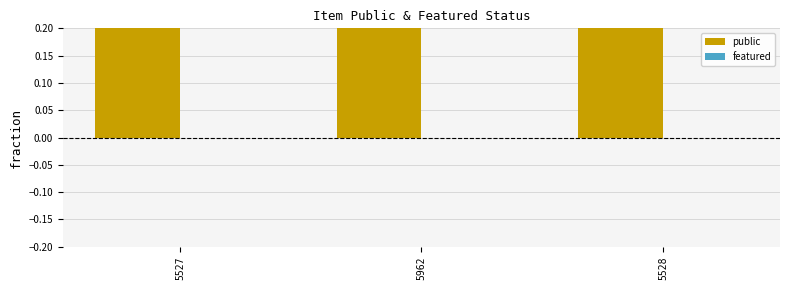

What is the total value across all series at 5527?

1